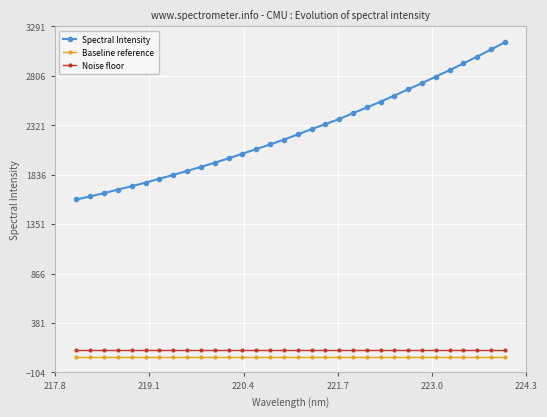

Rank the series by their maximum value, from highest to lowest.

Spectral Intensity, Noise floor, Baseline reference